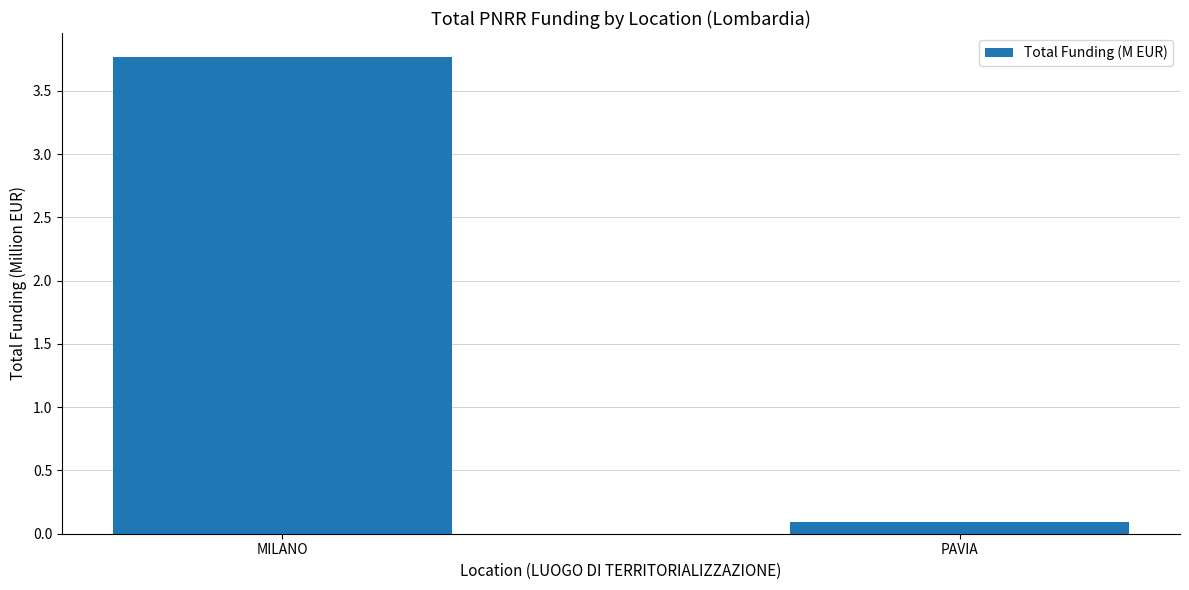

What is the difference between the values at PAVIA and MILANO?

3.7